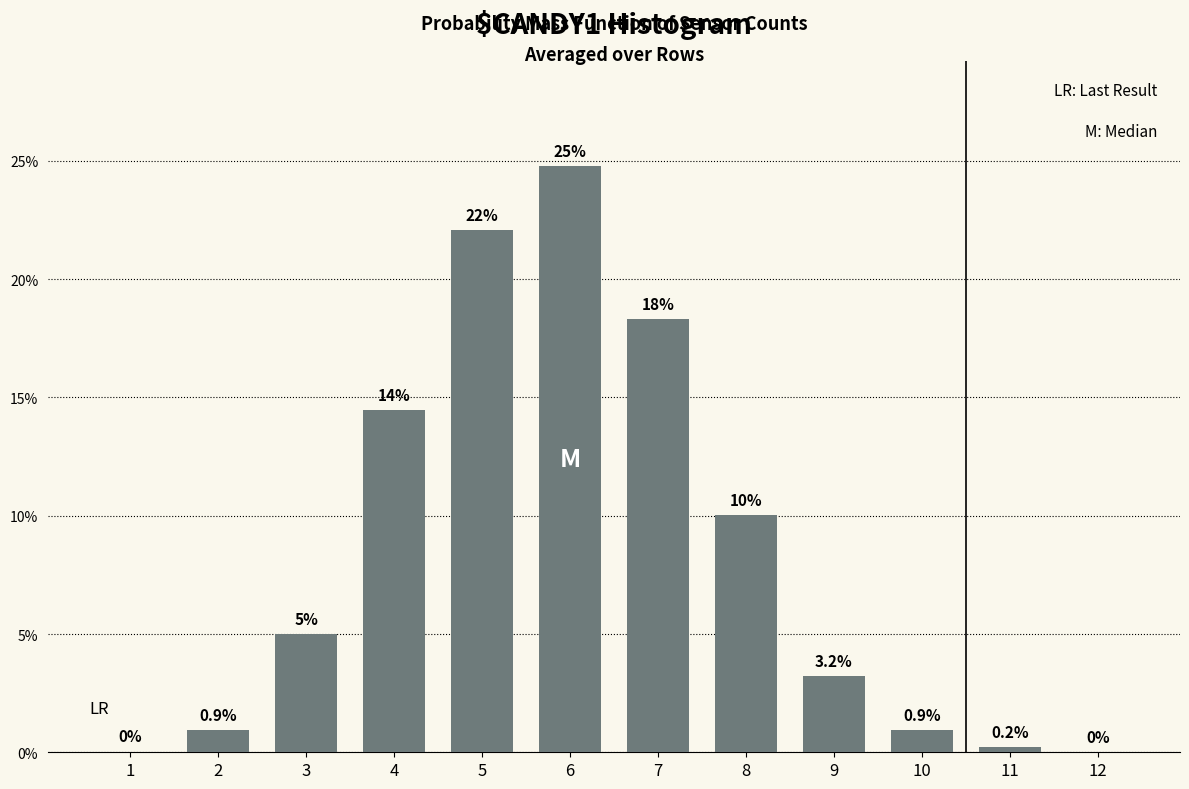

Are the bars horizontal?

No